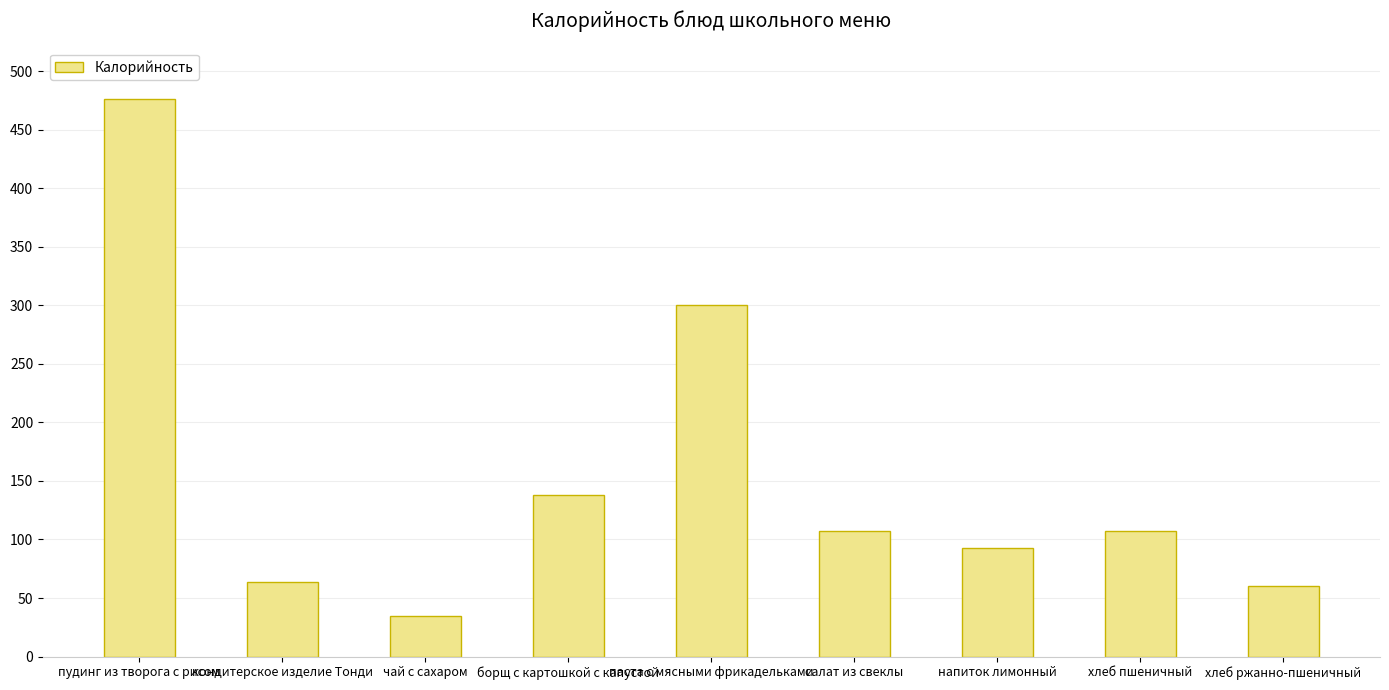

What is the label of the 6th bar from the right?

борщ с картошкой с капустой